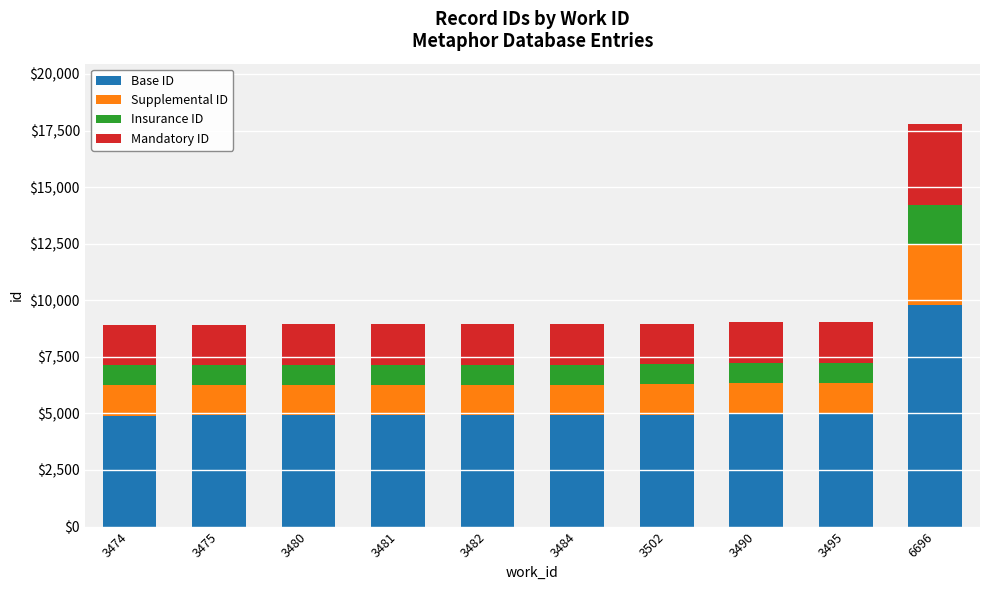

What is the difference between the maximum and second lowest values in the Base ID series?

4871.9